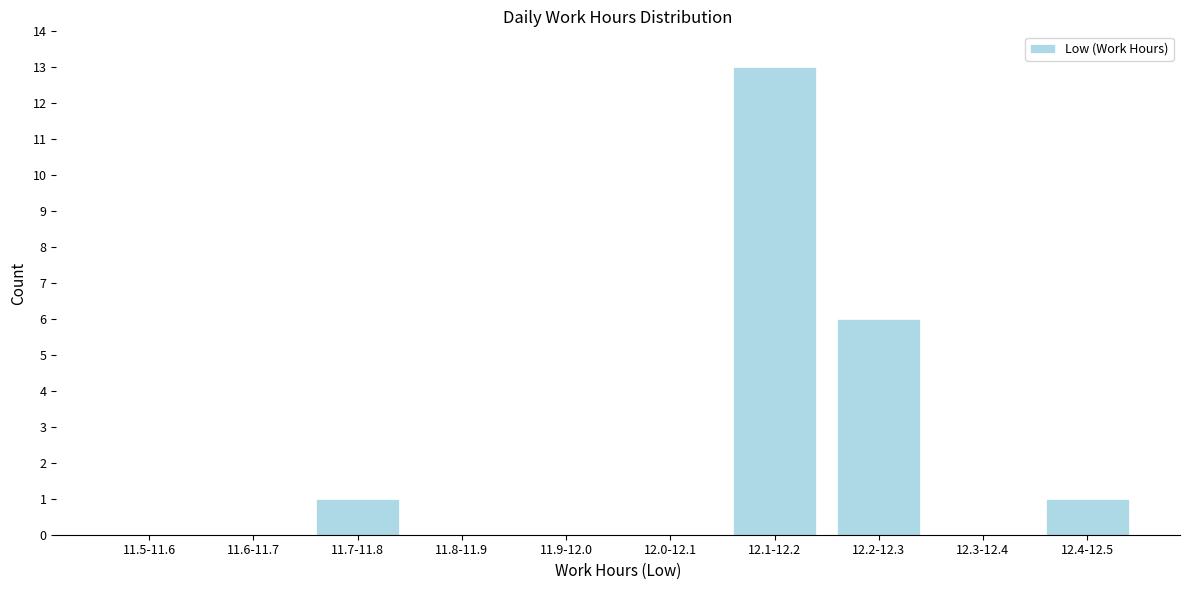

Reading left to right, extract all data points from this chart.

11.5-11.6=0	11.6-11.7=0	11.7-11.8=1	11.8-11.9=0	11.9-12.0=0	12.0-12.1=0	12.1-12.2=13	12.2-12.3=6	12.3-12.4=0	12.4-12.5=1